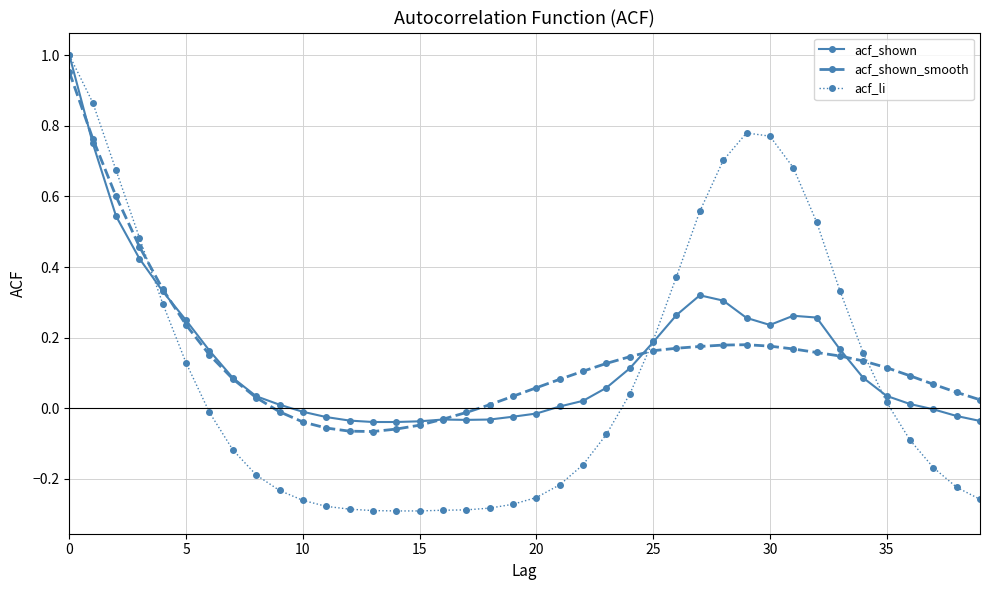

Which series has the largest range (max minus min)?

acf_li